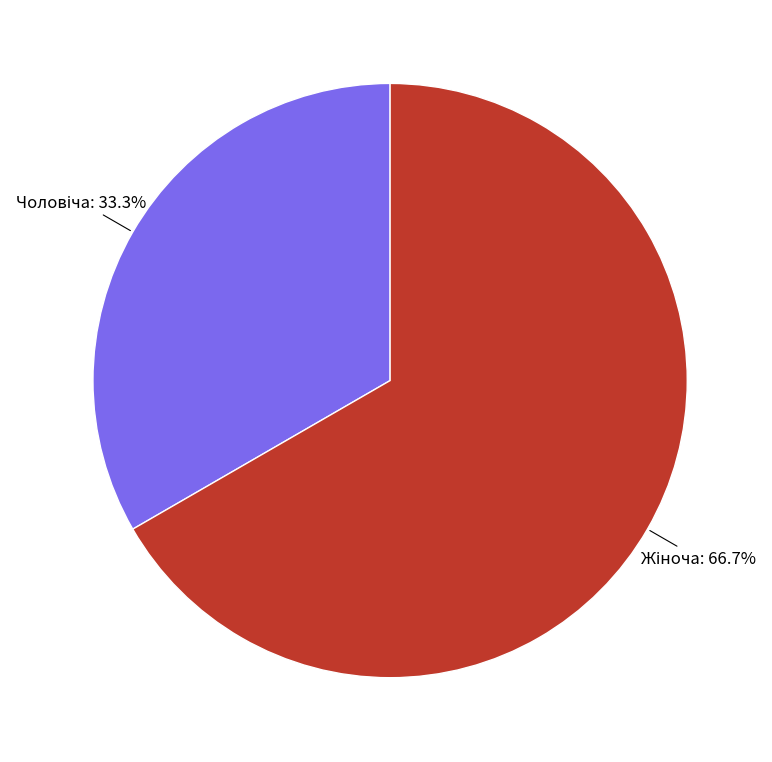

Does any single category account for the majority?

Yes